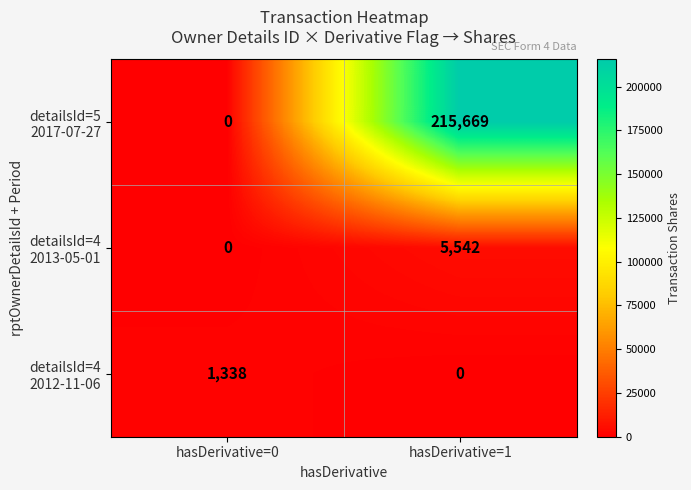

At how many categories does at least one series exceed 5018?

1